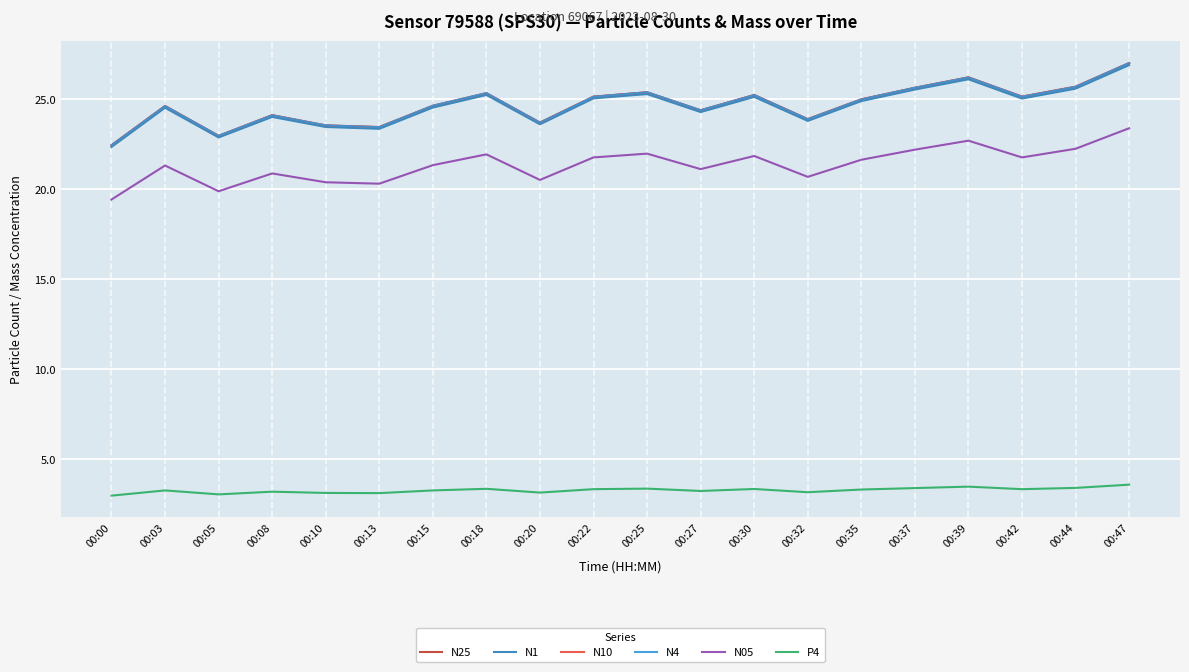

The value of N4 at 00:39 is 26.2. True or false?

True